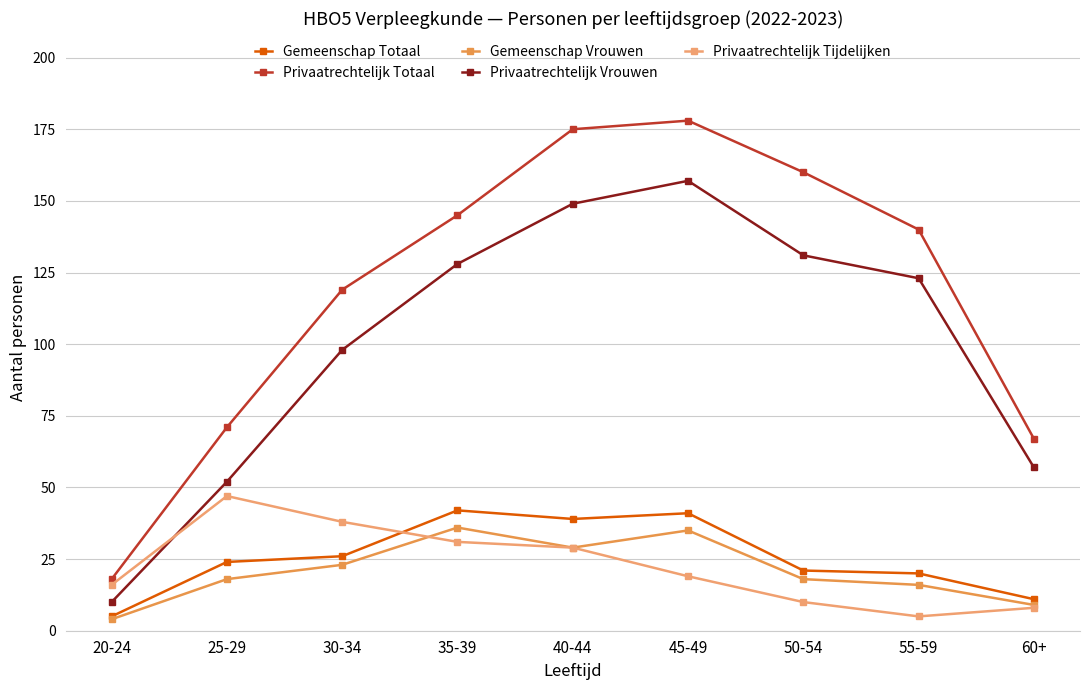

Rank the series at 45-49 from lowest to highest value.

Privaatrechtelijk Tijdelijken, Gemeenschap Vrouwen, Gemeenschap Totaal, Privaatrechtelijk Vrouwen, Privaatrechtelijk Totaal